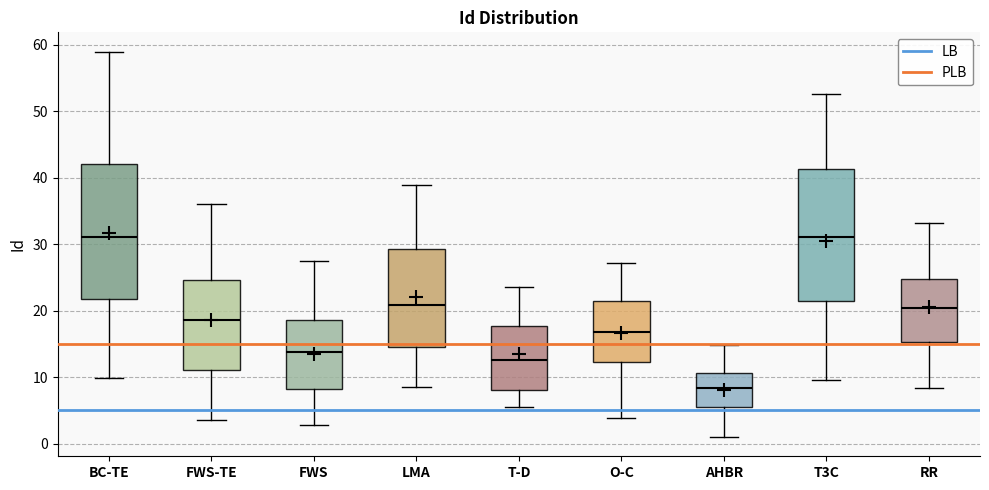

Which box's median line is the lowest?

AHBR